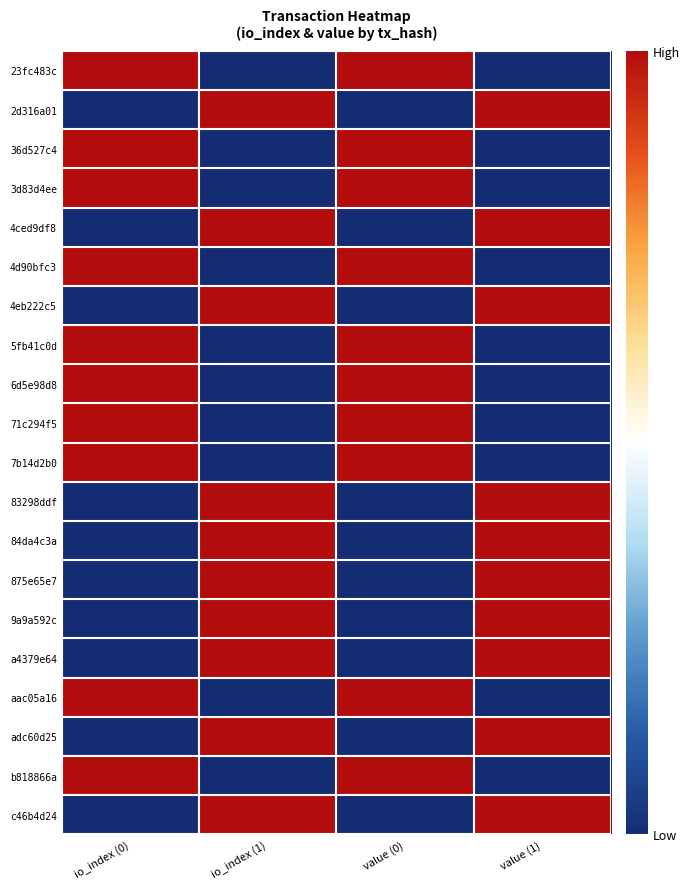

What is the difference between the highest and lowest values at io_index (0)?

1